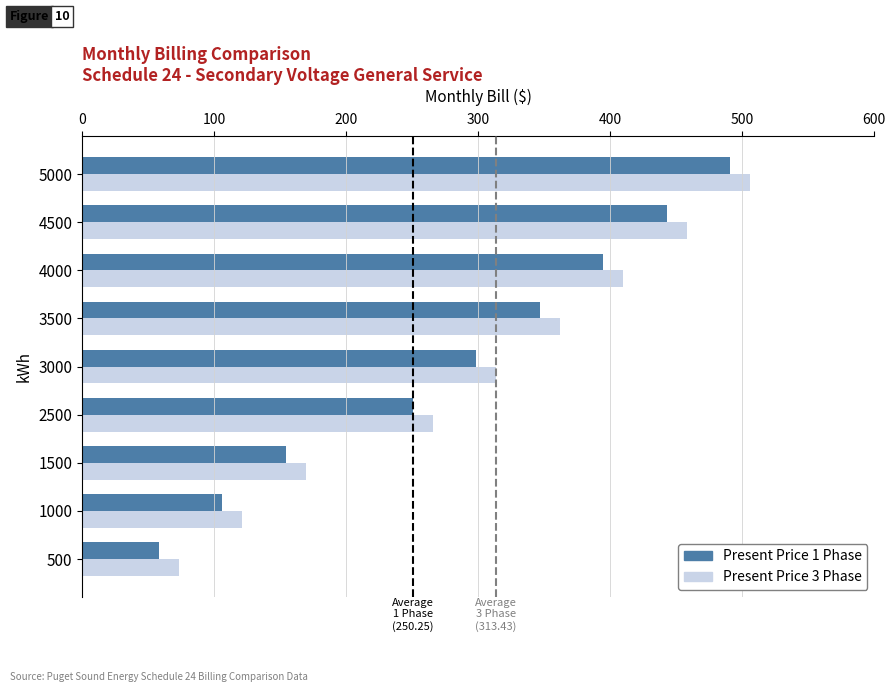

What is the difference between the highest and lowest values at 5000?

15.1